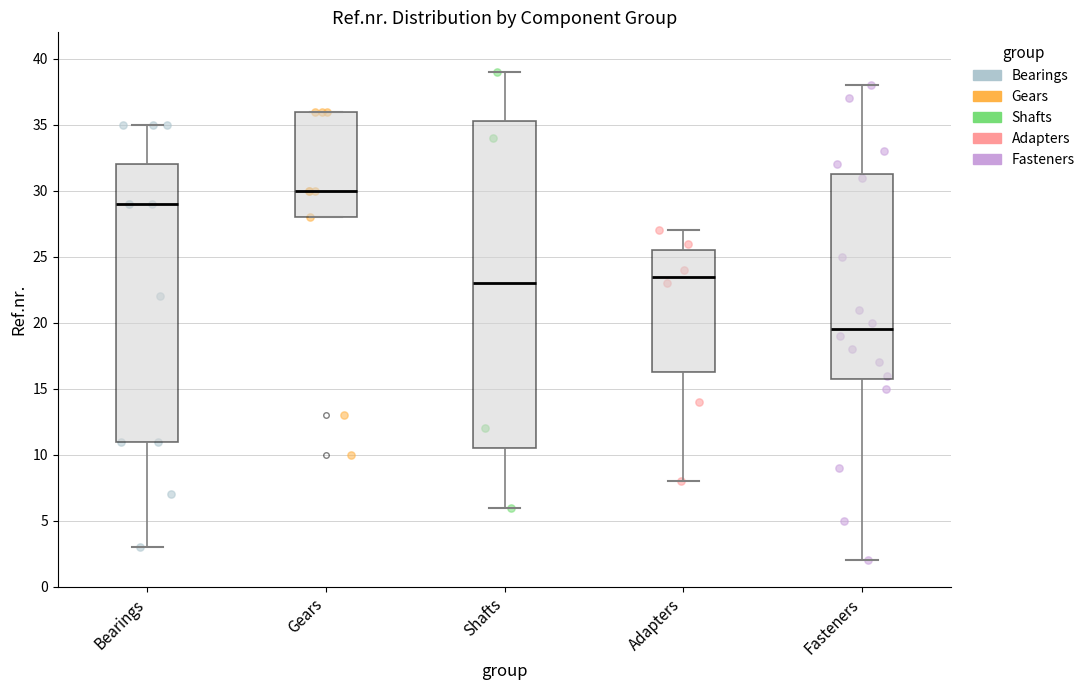

Where is the upper edge of the box for Gears on the y-axis? The values are not printed on the chart, so give them approximately, as read against the axis.

36.0